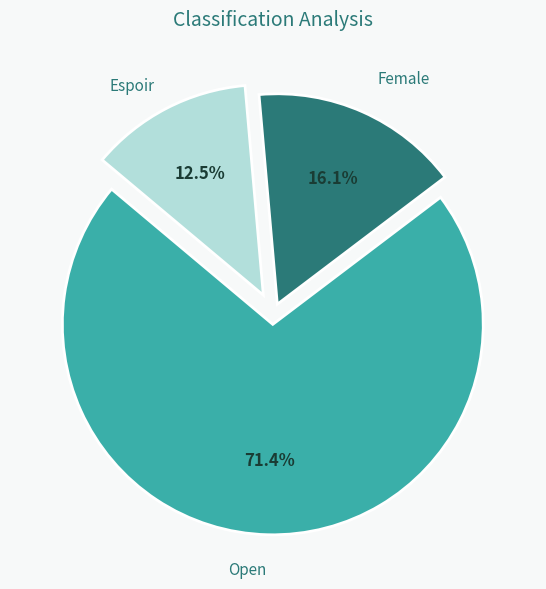

Count the number of slices in the pie.

3